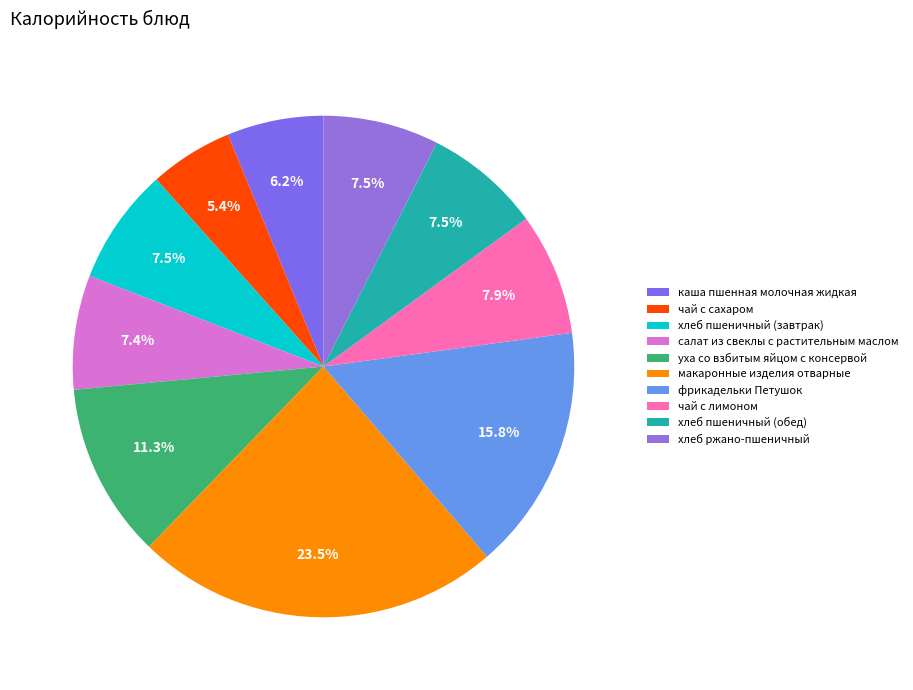

Count the number of slices in the pie.

10